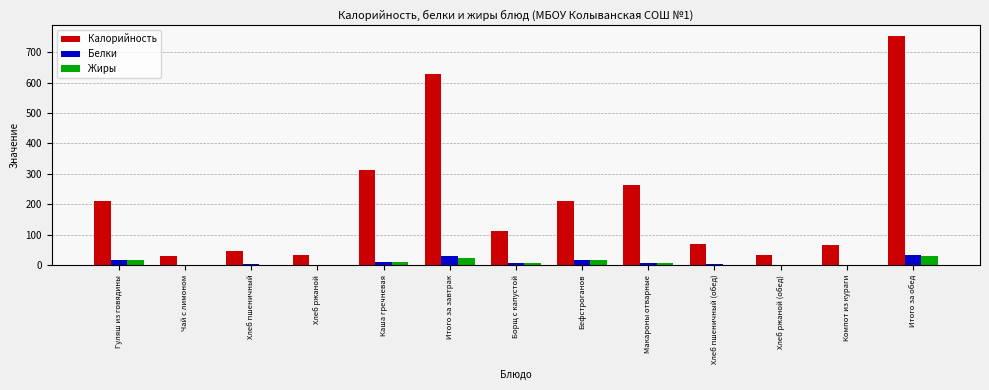

Read the Белки value at Хлеб ржаной (обед).

1.3